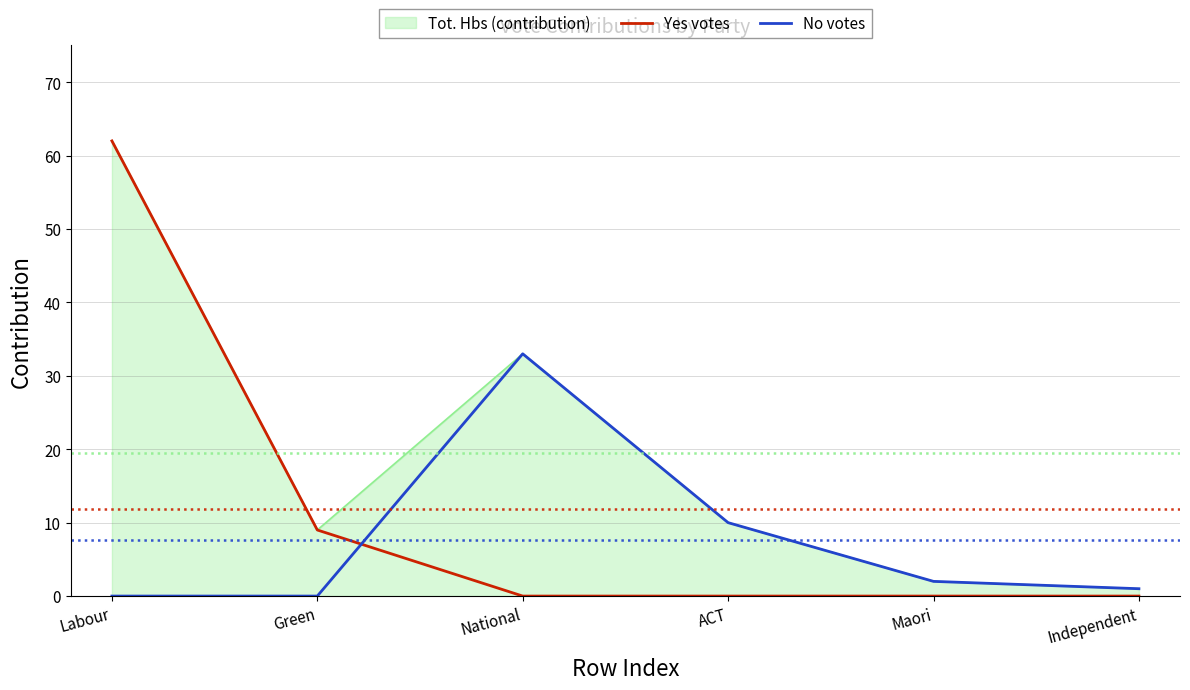

True or false: Yes votes has more than 2 points higher than both neighbors.

False